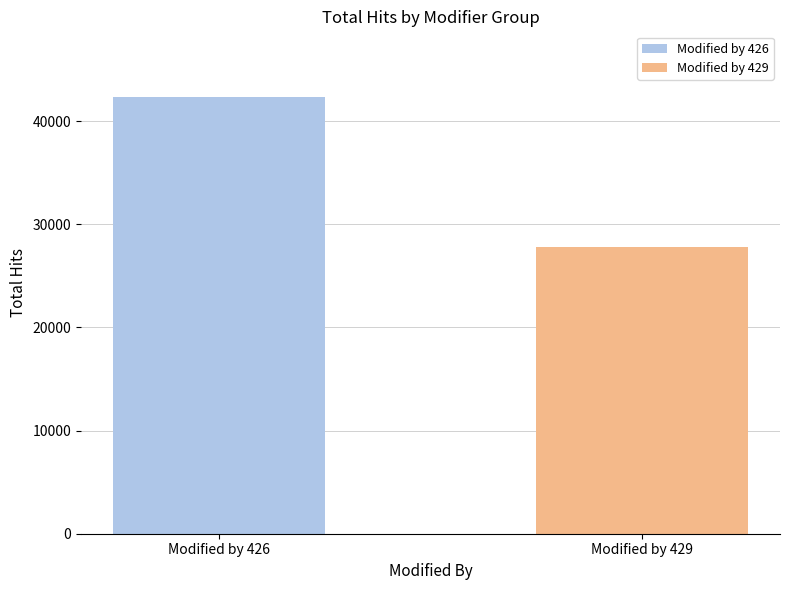

Is it true that the value at Modified by 426 is 12679?

False